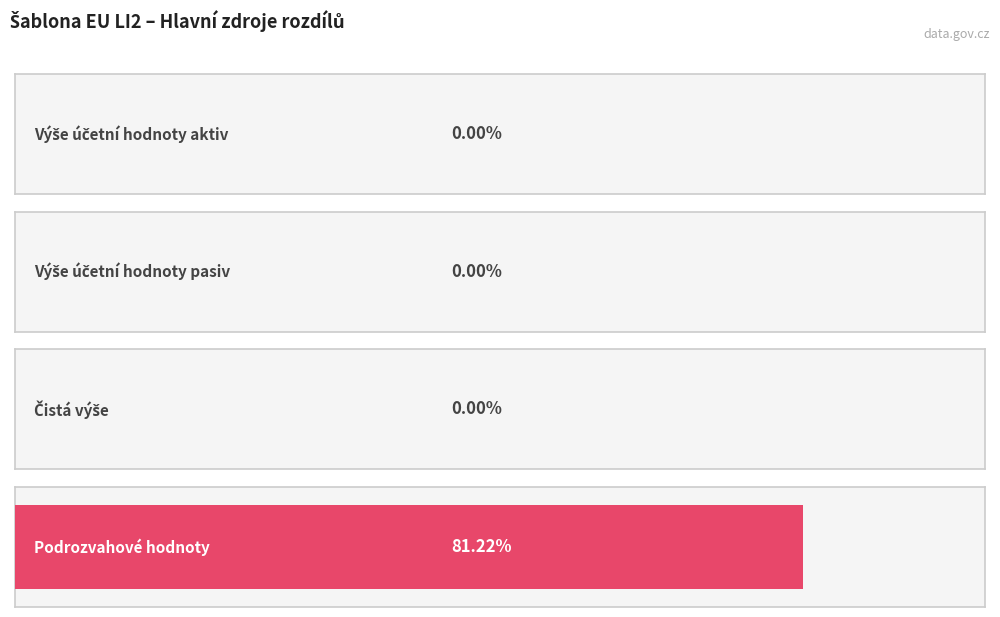

What is the label of the 2nd bar from the right?

Čistá výše